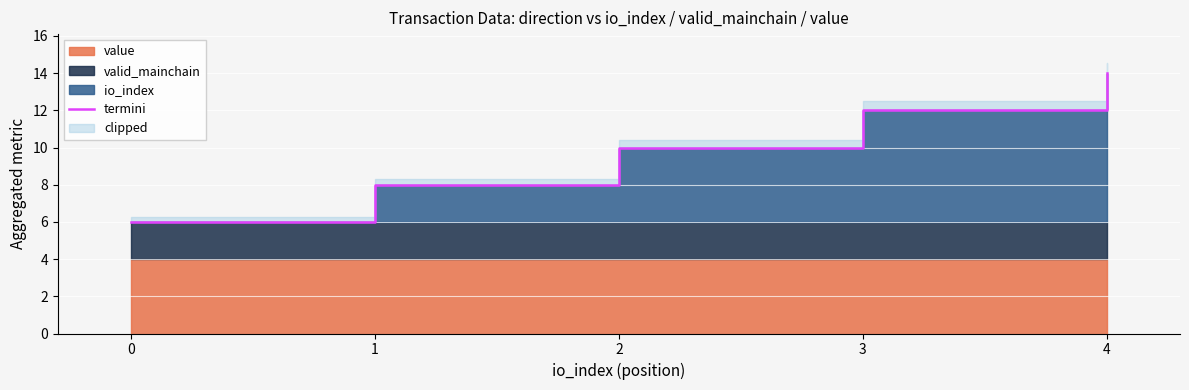

Does the chart display data point markers on the line(s)?

No